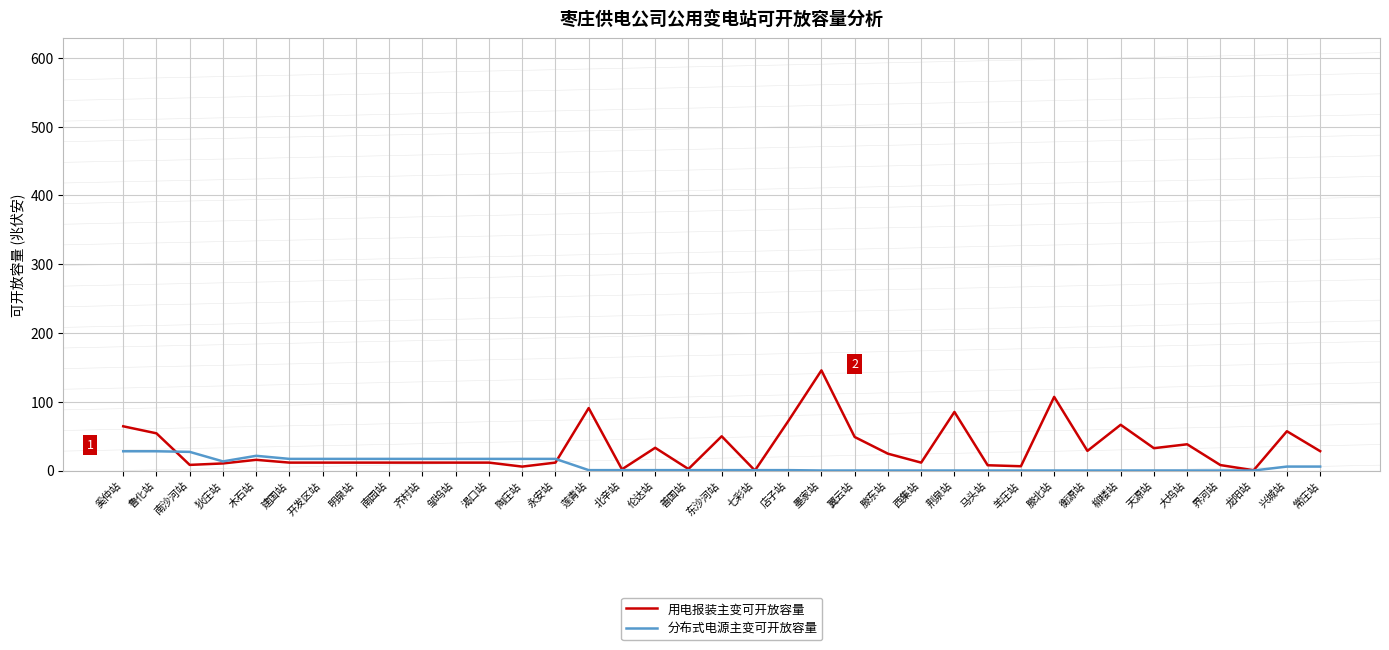

Which category has the highest value across all series?

墨家站